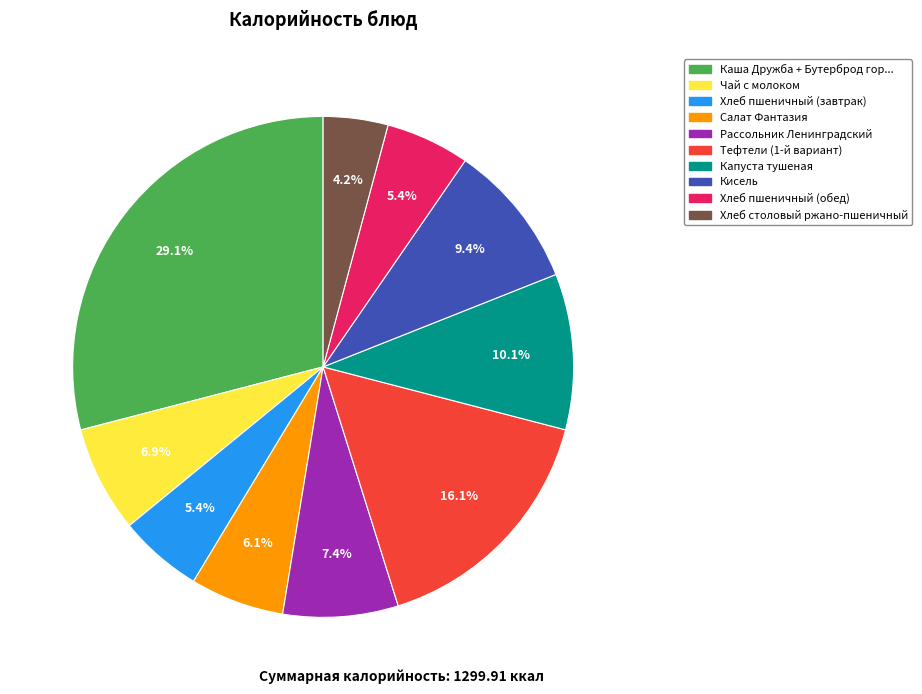

How many slices are in this pie chart?

10